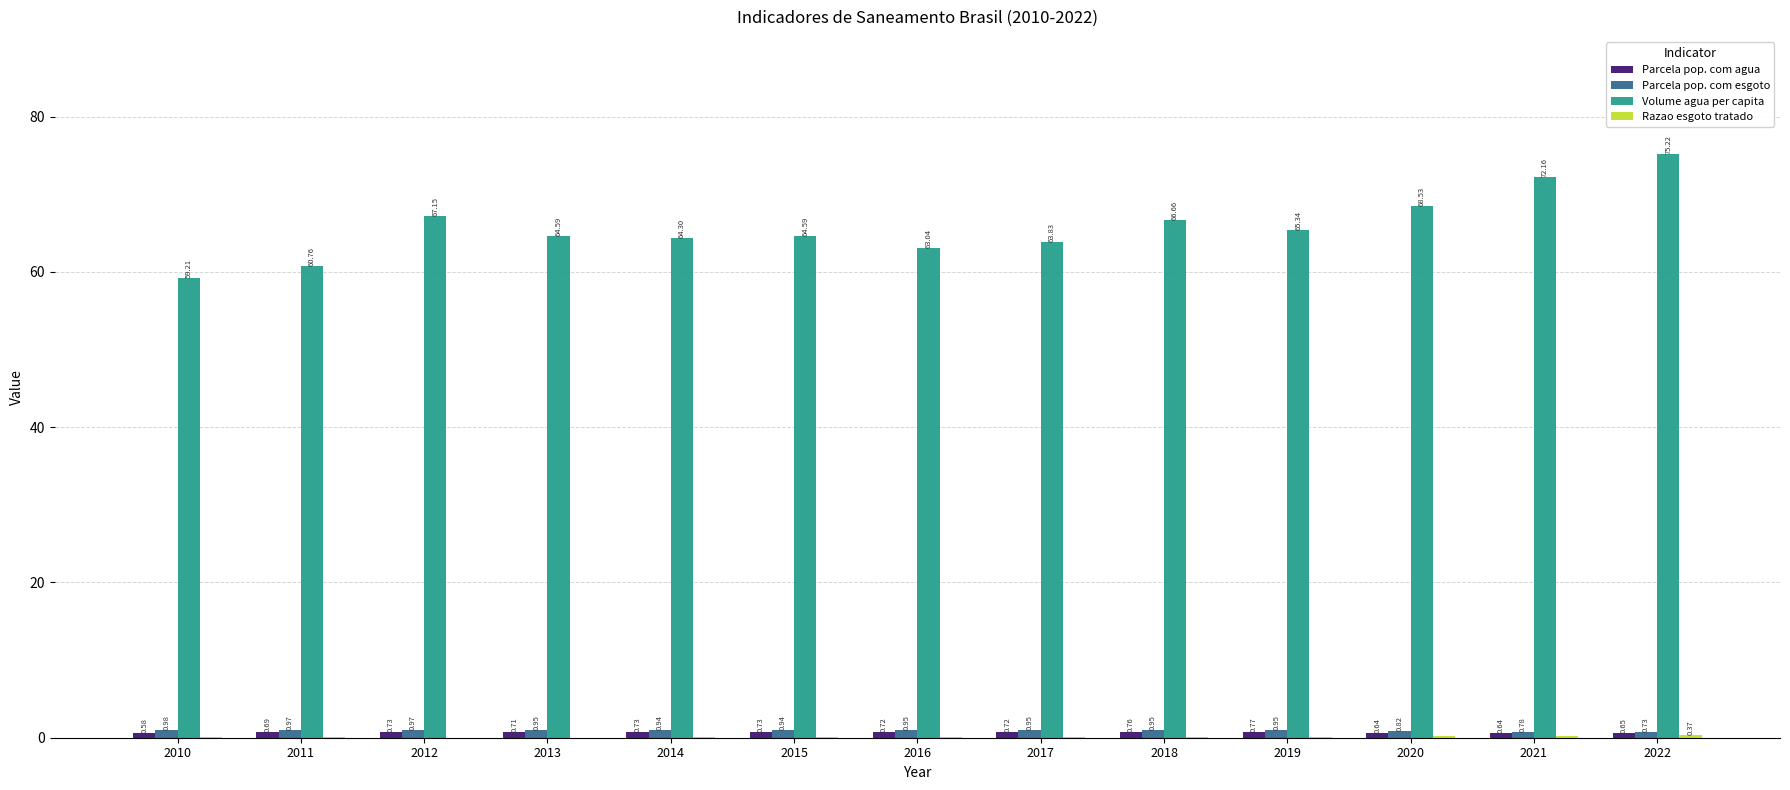

At which category does the chart reach its peak across all series?

2022